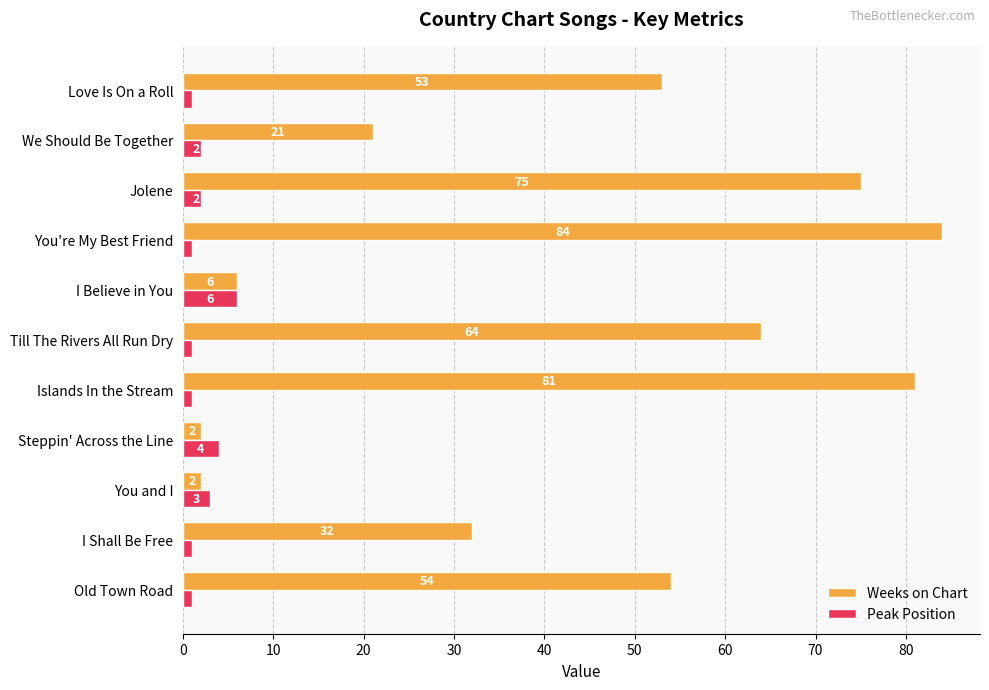

Which series has the largest range (max minus min)?

Weeks on Chart